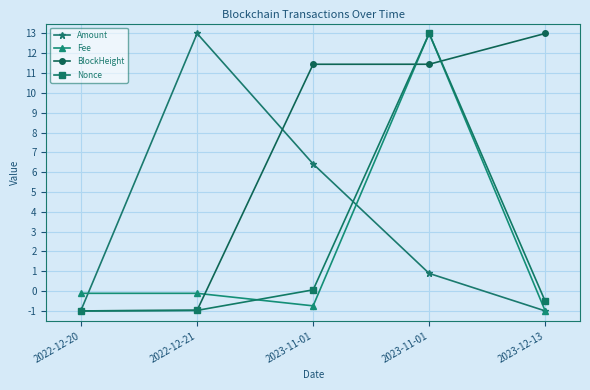

Where does the Fee series first go above 0?

2023-11-01